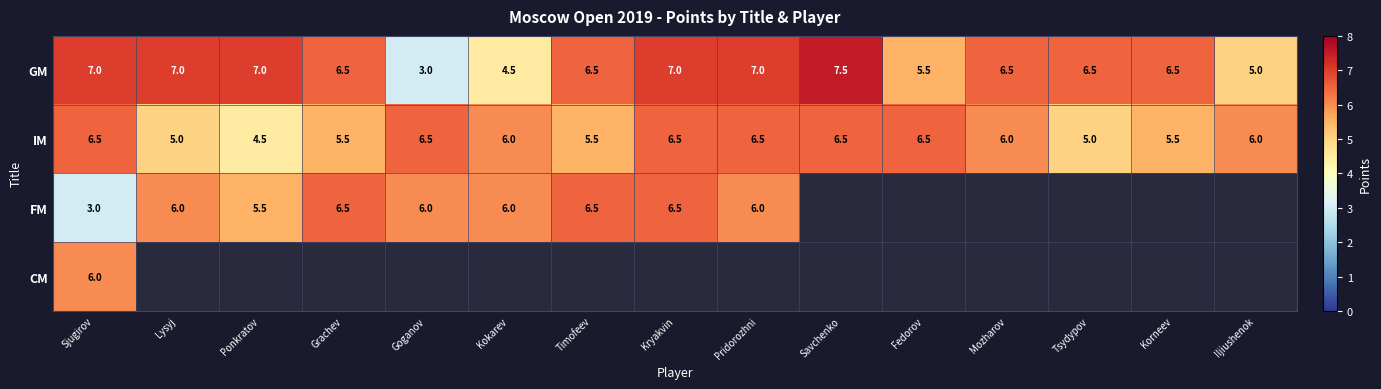

What is the difference between the highest and lowest values at Sjugirov?

4.0